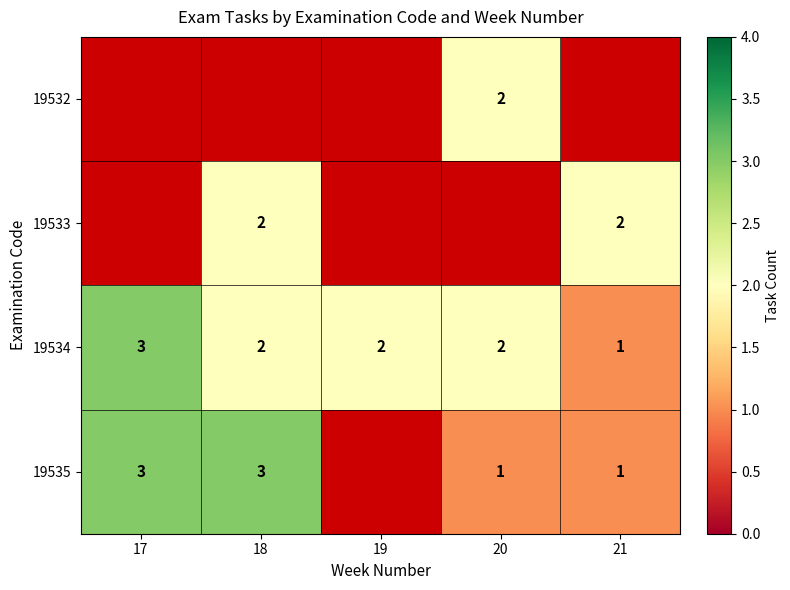

Which category has the highest value across all series?

17